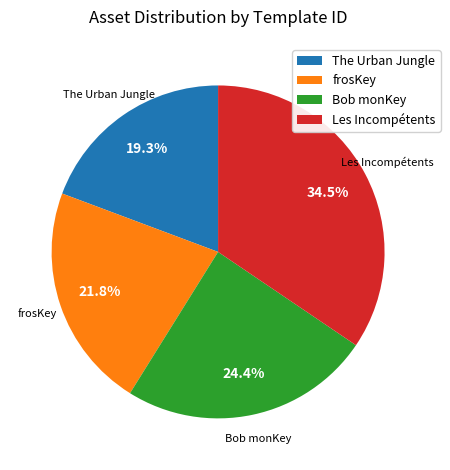

Which slice is the smallest?

The Urban Jungle